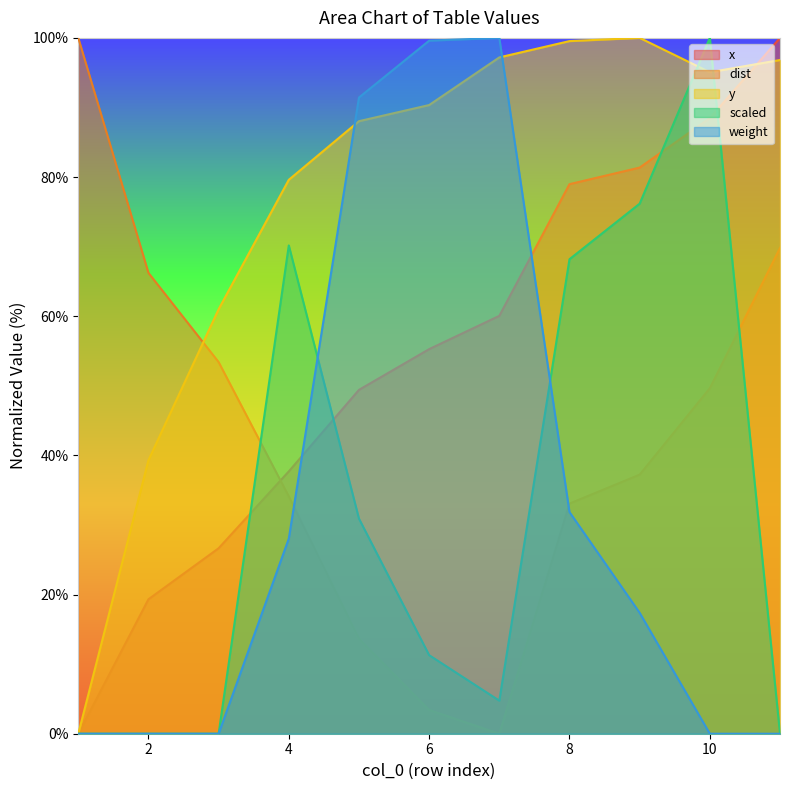

Between which two adjacent categories do x and scaled first intersect?

3 and 4